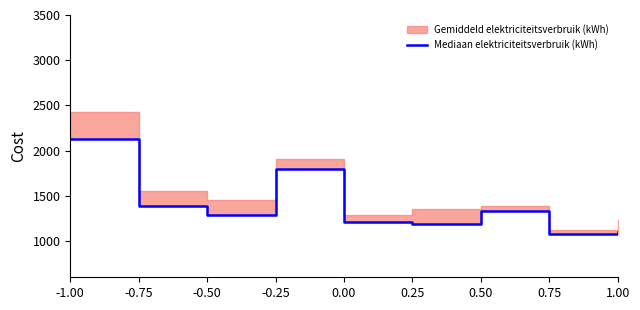

Reading left to right, extract all data points from this chart.

-1.00=2130	-0.75=1390	-0.50=1290	-0.25=1800	0.00=1210	0.25=1190	0.50=1330	0.75=1080	1.00=1100